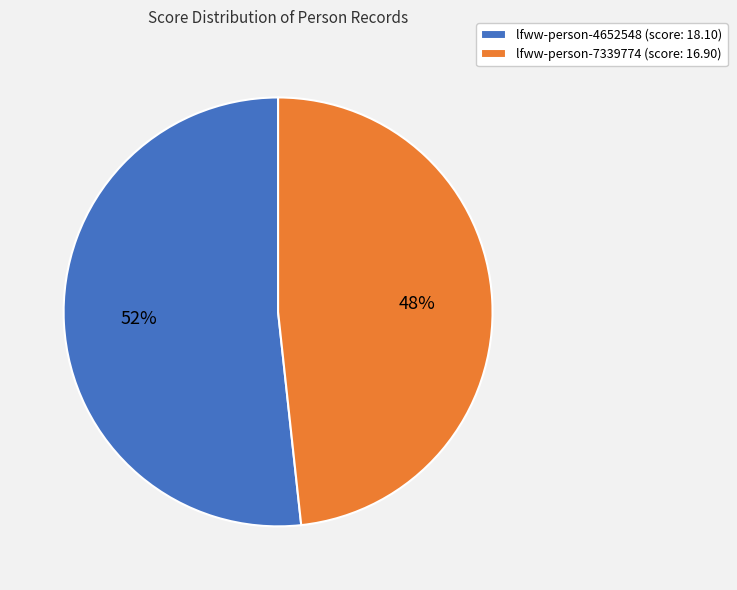

To the nearest percent, what is the average slice percentage?

50%